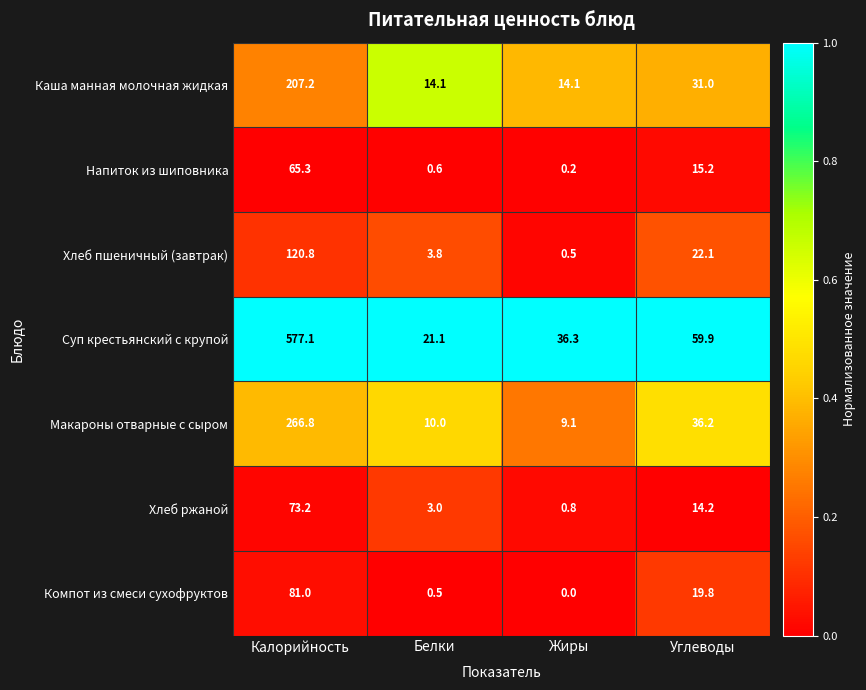

At how many categories does at least one series exceed 0?

4